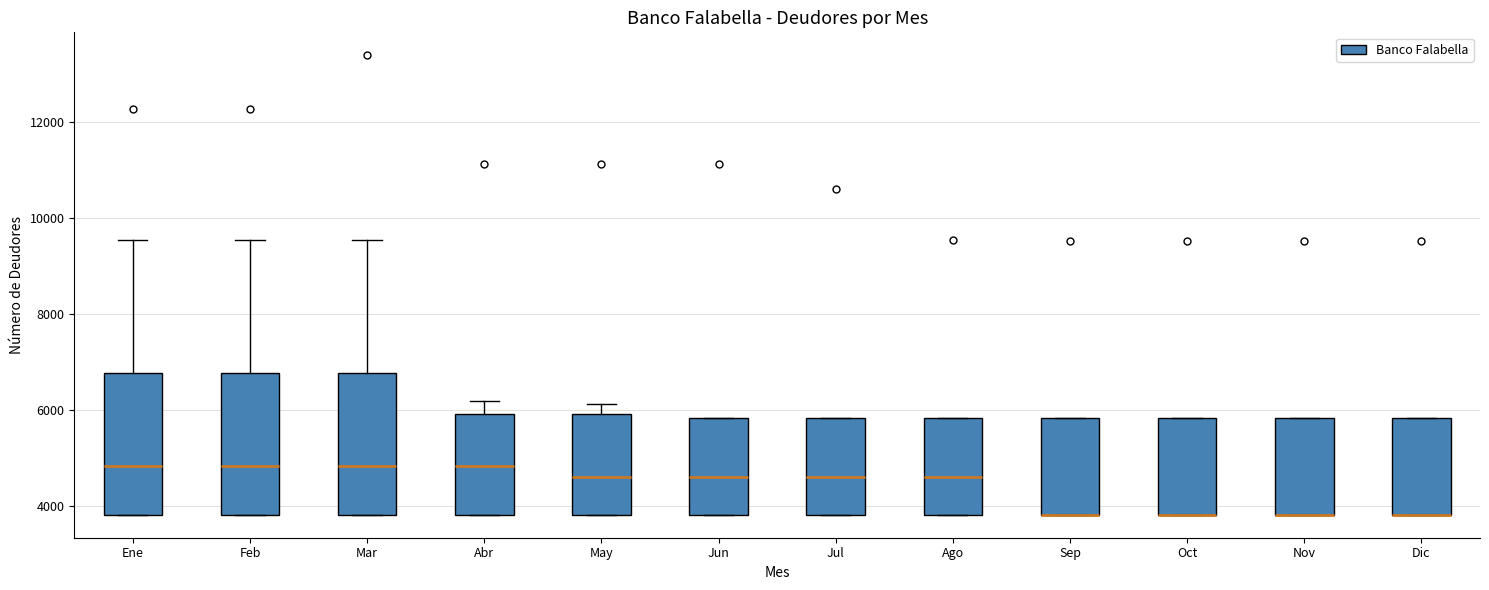

Reading left to right, transcribe this box plot: for each box, give where its median line is, the range the box spans, and where its two whiskers end, as read against the y-axis. The values are not printed on the chart, so give them approximately, as read against the axis.

Ene: median 4800, box 3800 to 6800, whiskers 3800 to 9600
Feb: median 4800, box 3800 to 6800, whiskers 3800 to 9600
Mar: median 4800, box 3800 to 6800, whiskers 3800 to 9600
Abr: median 4800, box 3800 to 6000, whiskers 3800 to 6200
May: median 4600, box 3800 to 6000, whiskers 3800 to 6200
Jun: median 4600, box 3800 to 5800, whiskers 3800 to 5800
Jul: median 4600, box 3800 to 5800, whiskers 3800 to 5800
Ago: median 4600, box 3800 to 5800, whiskers 3800 to 5800
Sep: median 3800 (drawn on the box's lower edge), box 3800 to 5800, whiskers 3800 to 5800
Oct: median 3800 (drawn on the box's lower edge), box 3800 to 5800, whiskers 3800 to 5800
Nov: median 3800 (drawn on the box's lower edge), box 3800 to 5800, whiskers 3800 to 5800
Dic: median 3800 (drawn on the box's lower edge), box 3800 to 5800, whiskers 3800 to 5800